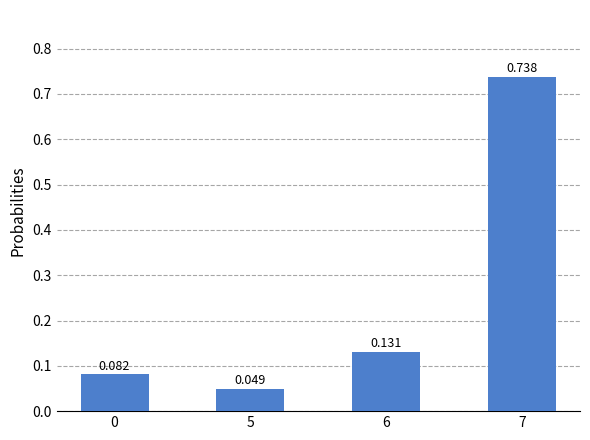

Is it true that the value at 7 is 0.7?

True